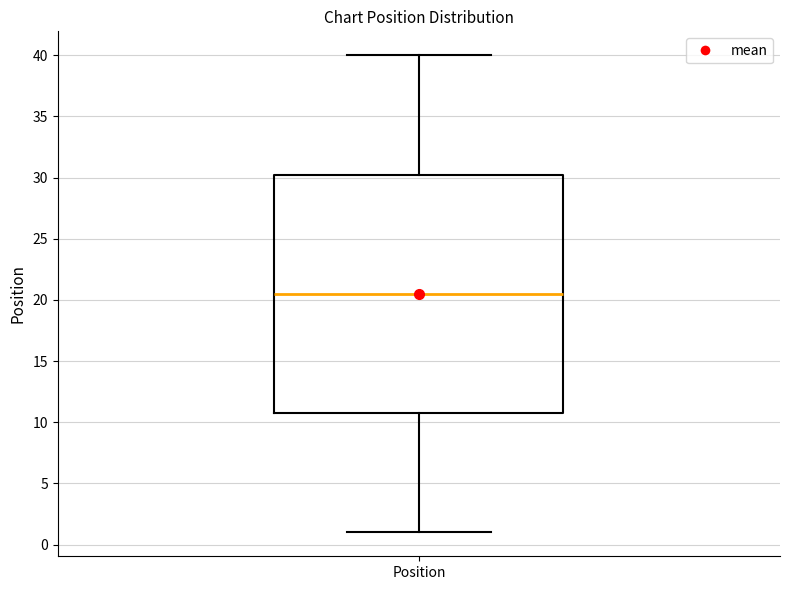

Transcribe this box plot: give where the median line is, the range the box spans, and where the two whiskers end, as read against the y-axis. The values are not printed on the chart, so give them approximately, as read against the axis.

median 20.5, box 11.0 to 30.5, whiskers 1.0 to 40.0